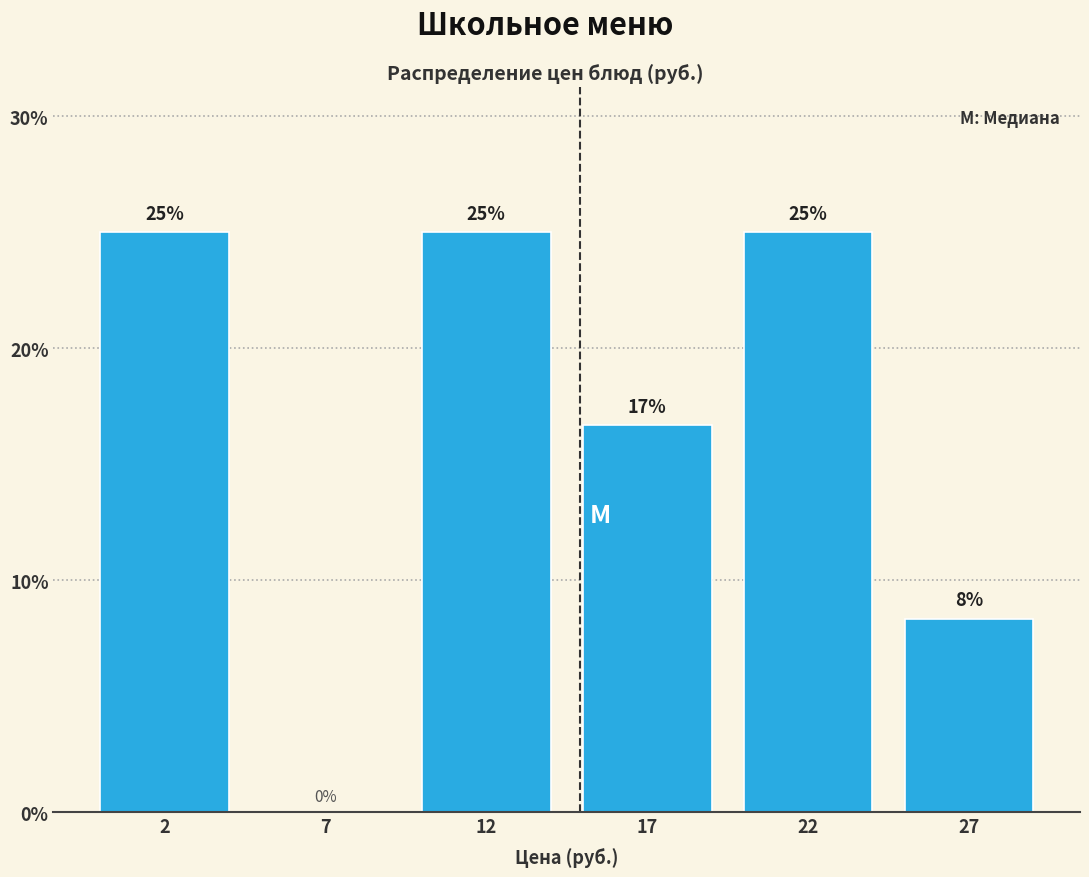

What is the greatest value displayed?

25.0